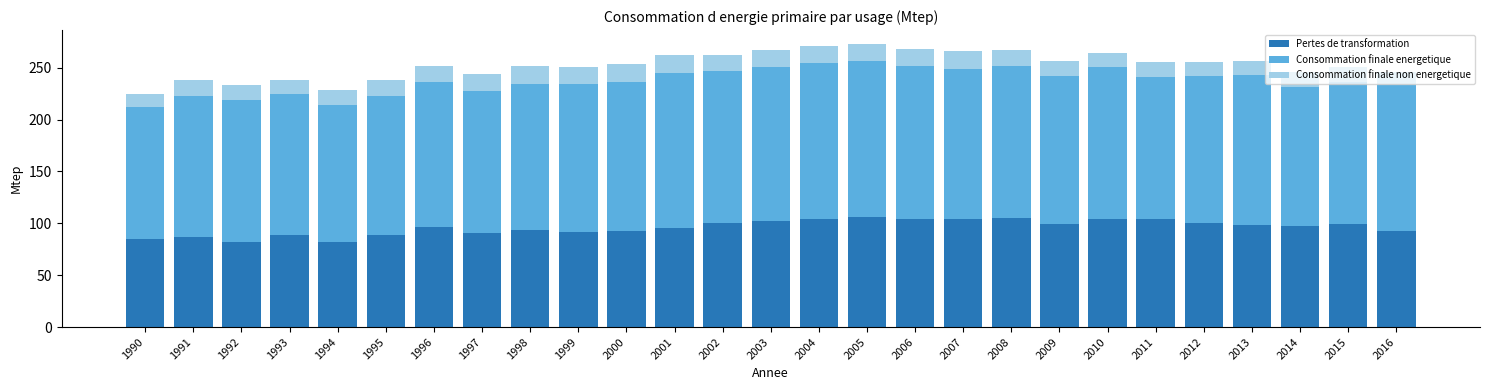

The value of Pertes de transformation at 1998 is 93.2. True or false?

True